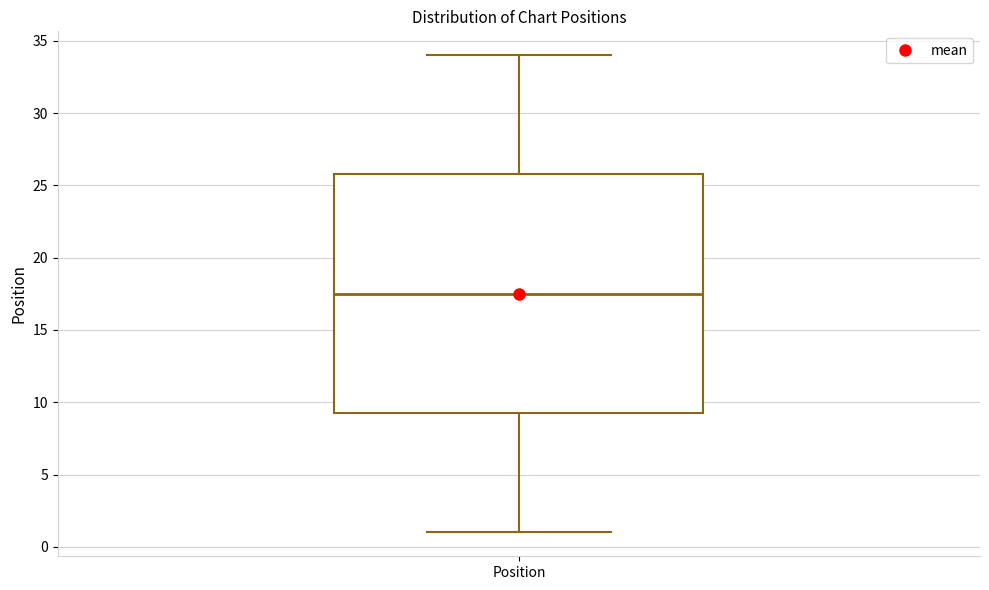

Read this box plot against the y-axis: the position of the median line, the range covered by the box, and the ends of both whiskers. The values are not printed on the chart, so give them approximately, as read against the axis.

median 17.5, box 9.5 to 26.0, whiskers 1.0 to 34.0